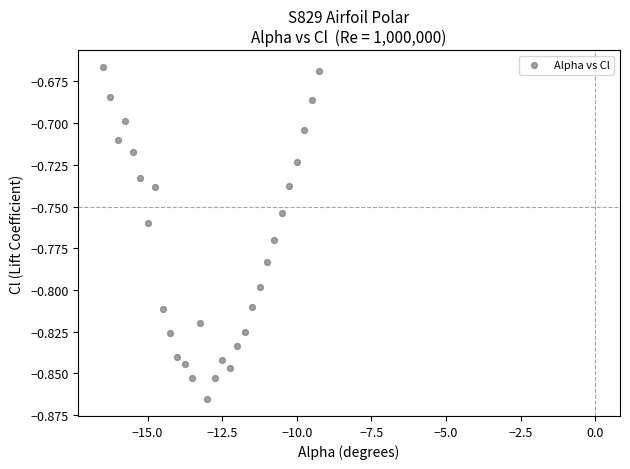

What is the range of X values (max minus min)?

7.2